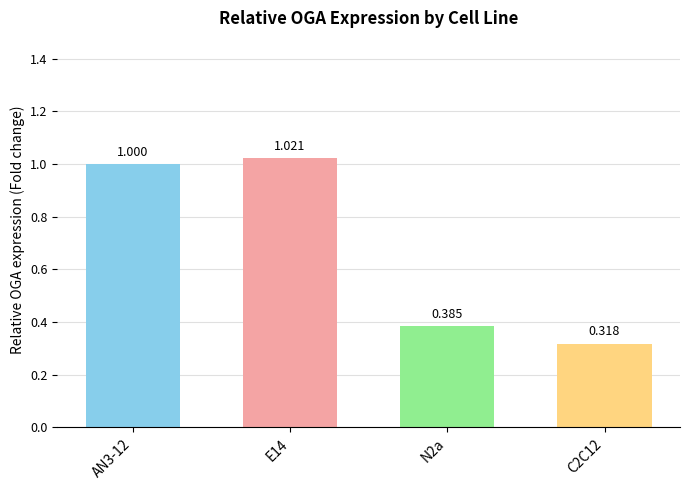

Reading right to left, list all the values displayed in this chart.

0.3	0.4	1.0	1.0